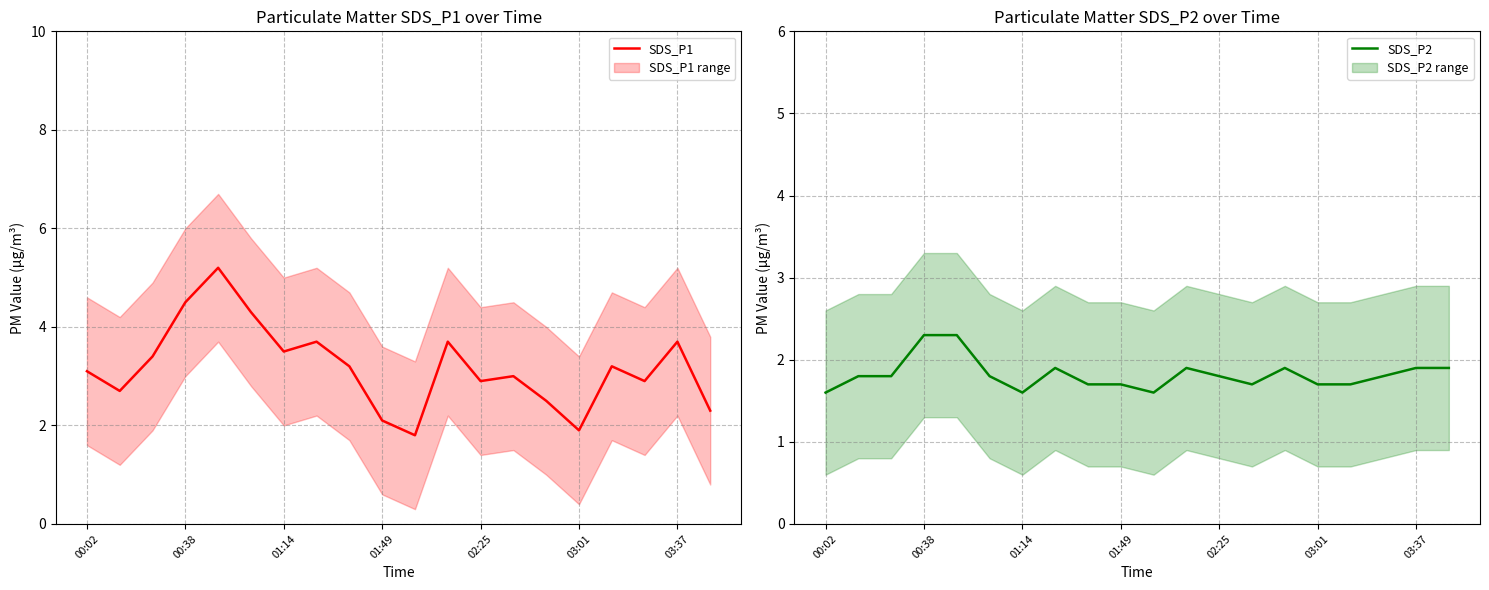

The value of SDS_P2 at 03:37 is 1.9. True or false?

True